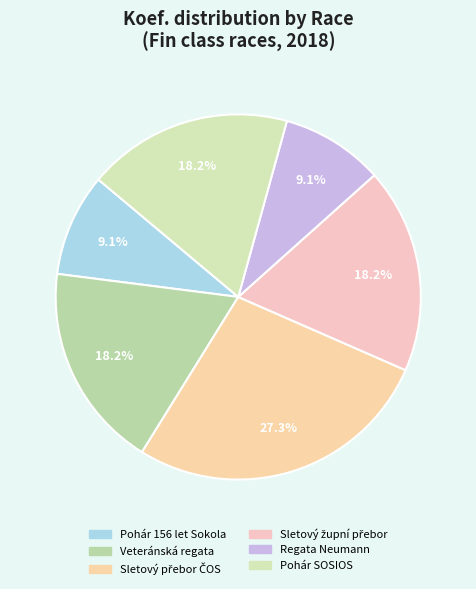

Which has a higher value, Sletový přebor ČOS or Sletový župní přebor?

Sletový přebor ČOS